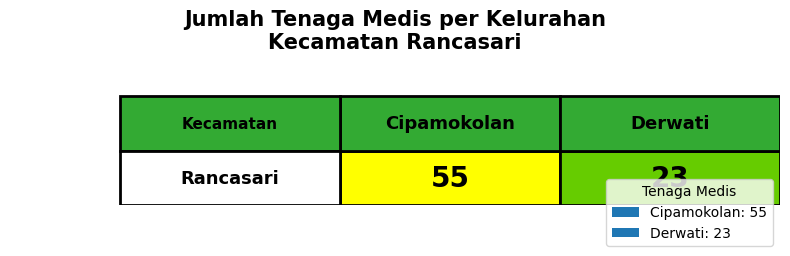

Reading left to right, what are all the values shown in this chart?

0=55	1=23